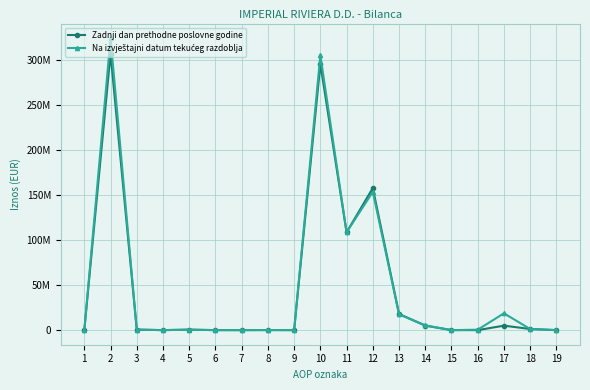

Does the chart have visible grid lines?

Yes